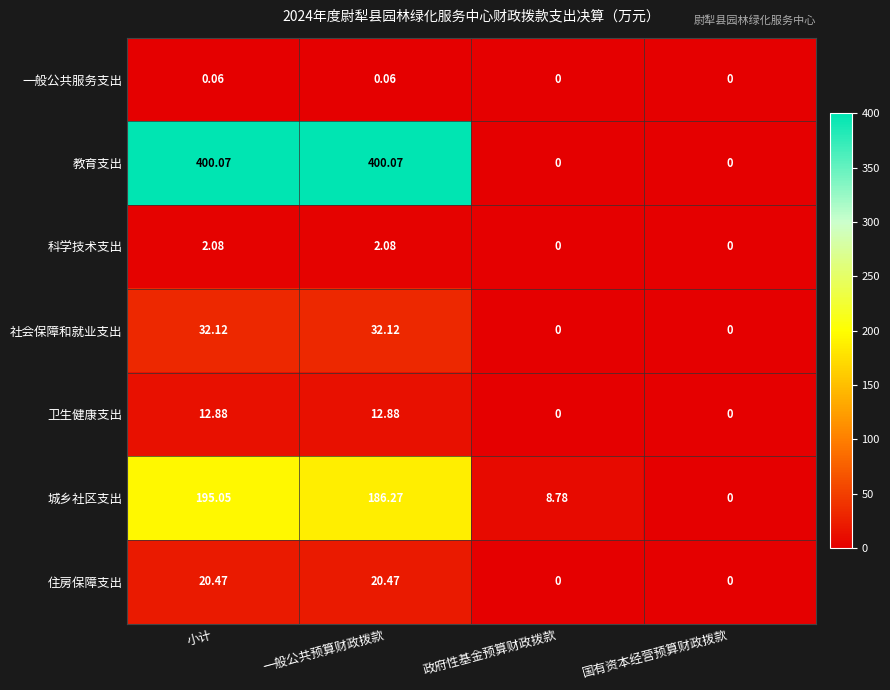

At which category is the sum across all series the highest?

小计